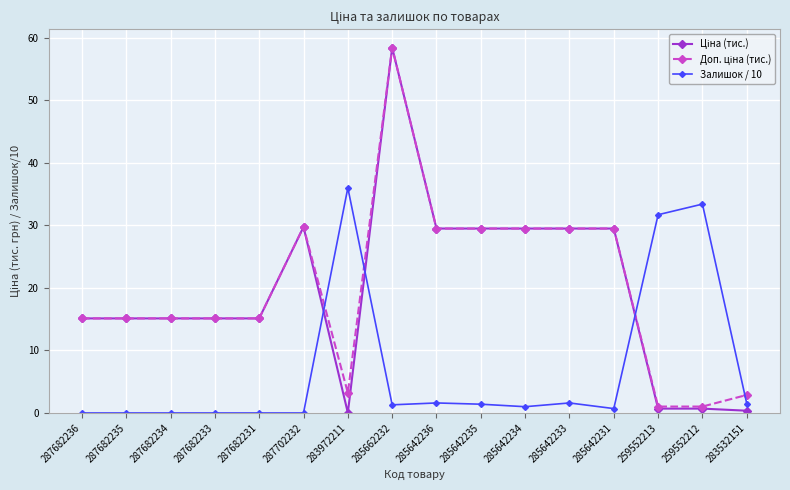

At which category is the sum across all series the highest?

285662232